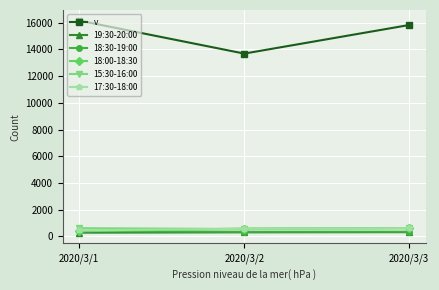

Which series has the largest total across all categories?

v